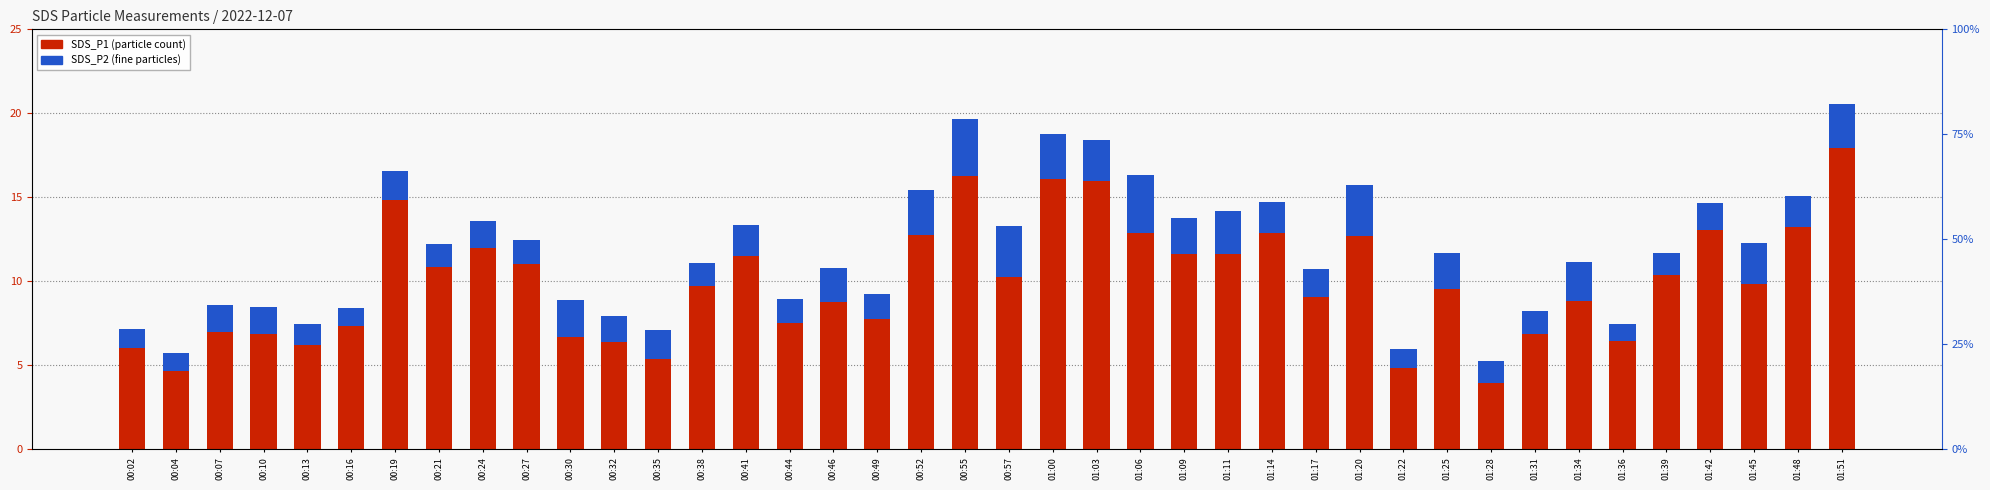

Reading left to right, list all the values displayed in this chart.

00:02=7.2	00:04=5.7	00:07=8.6	00:10=8.5	00:13=7.5	00:16=8.4	00:19=16.6	00:21=12.2	00:24=13.6	00:27=12.4	00:30=8.9	00:32=7.9	00:35=7.1	00:38=11.1	00:41=13.4	00:44=8.9	00:46=10.8	00:49=9.2	00:52=15.4	00:55=19.6	00:57=13.3	01:00=18.8	01:03=18.4	01:06=16.4	01:09=13.8	01:11=14.2	01:14=14.7	01:17=10.7	01:20=15.8	01:22=6.0	01:25=11.7	01:28=5.3	01:31=8.2	01:34=11.2	01:36=7.5	01:39=11.7	01:42=14.7	01:45=12.3	01:48=15.1	01:51=20.6